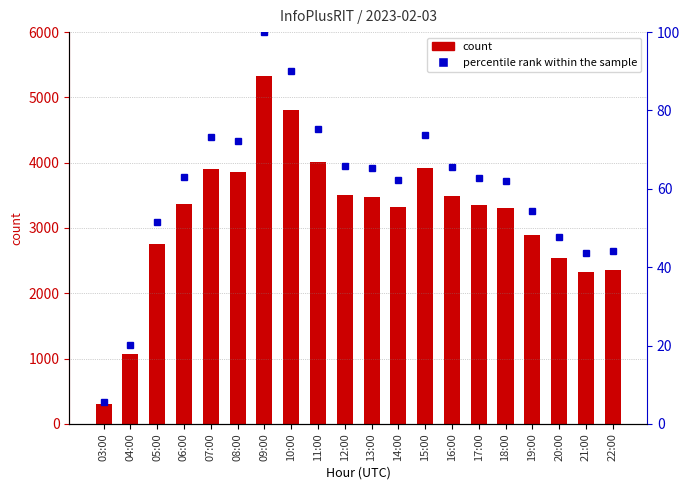

What is the total value across all series at 05:00?

2800.6